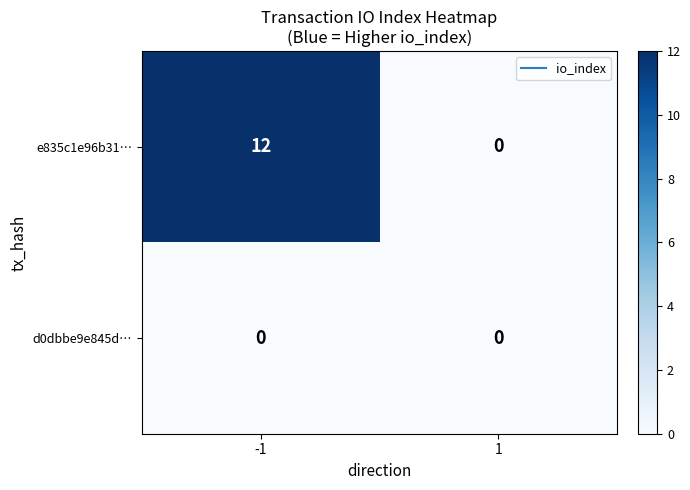

What is the difference between the maximum and minimum values in the e835c1e96b31… series?

12